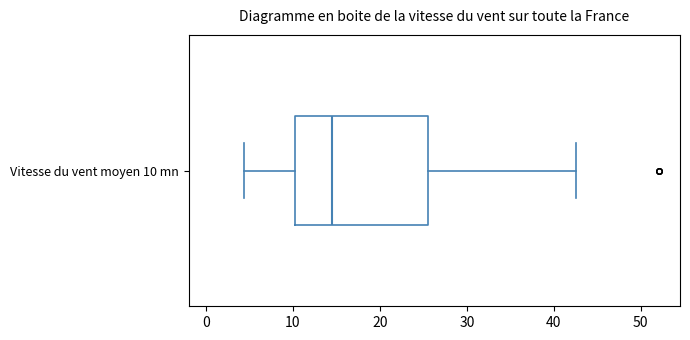

Where does the median line of the box for Vitesse du vent moyen 10 mn sit on the x-axis? The values are not printed on the chart, so give them approximately, as read against the axis.

15